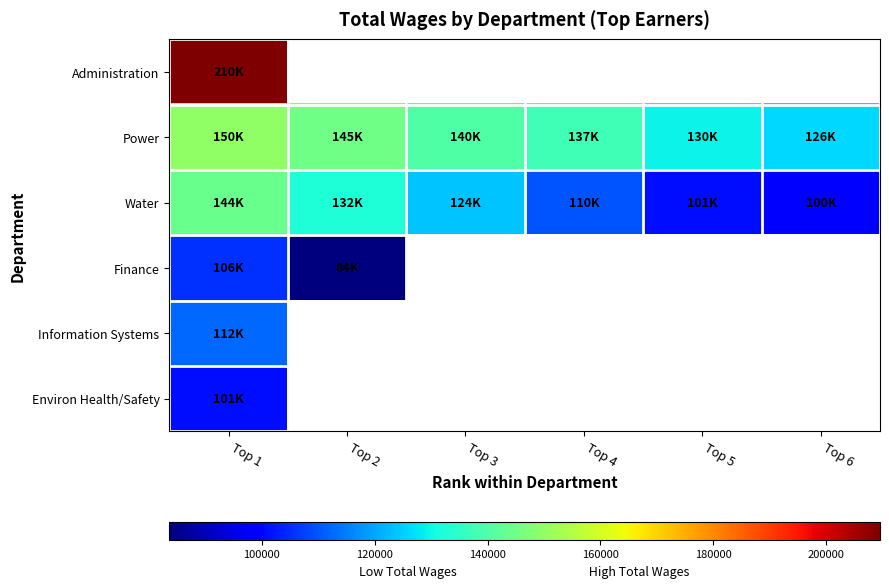

What is the total value across all series at Top 1?

822006.0